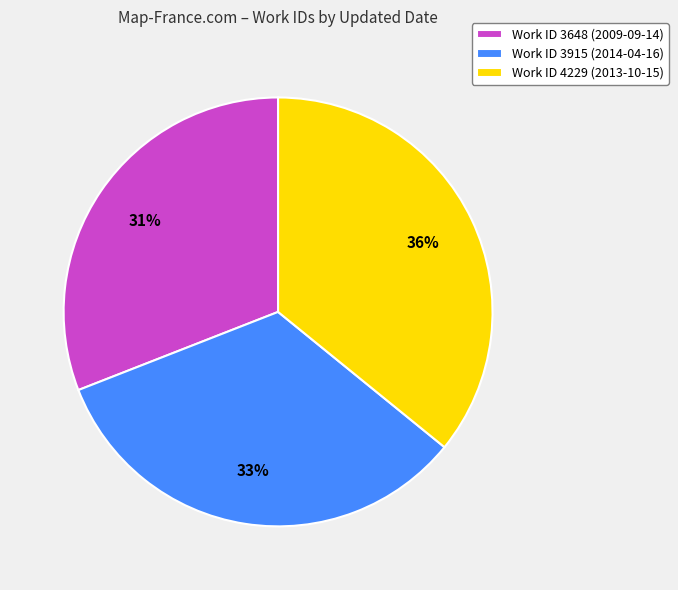

To the nearest percent, what percentage of the pie is Work ID 4229 (2013-10-15)?

36%